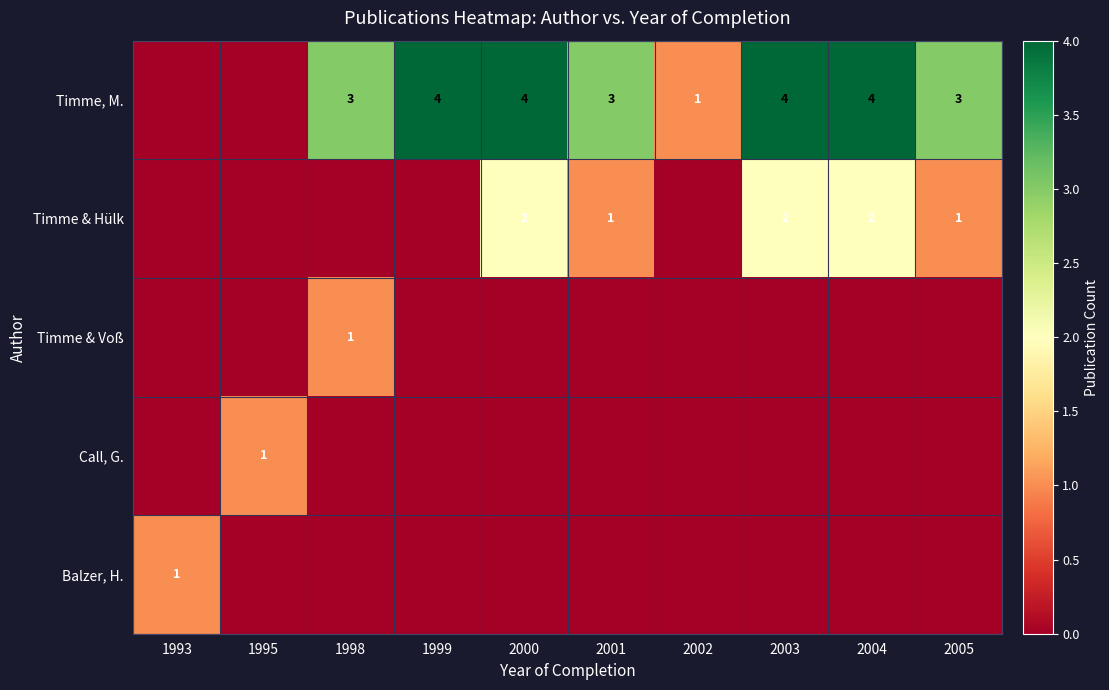

Which category has the lowest value across all series?

1993